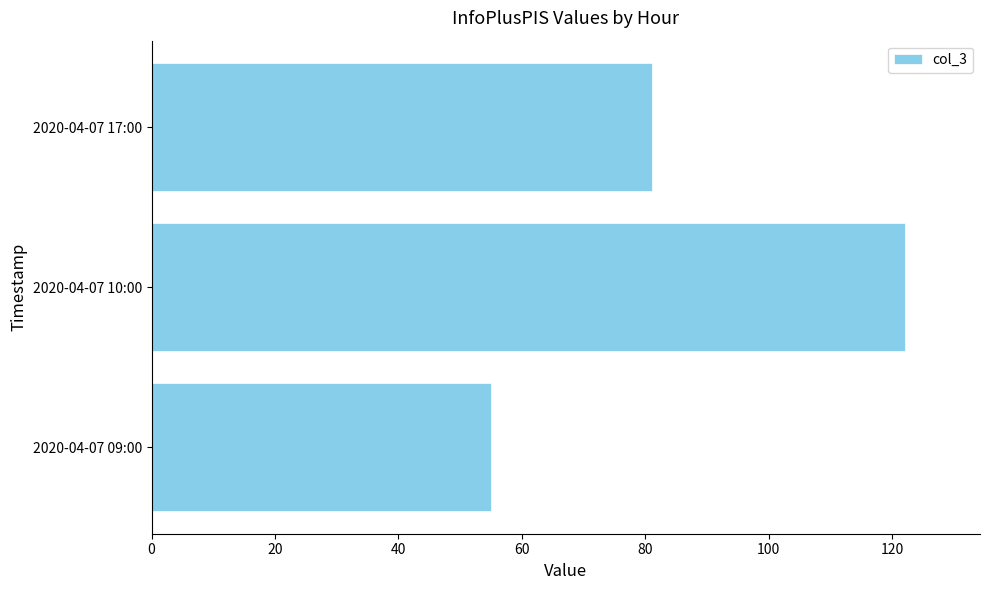

What is the difference between the values at 2020-04-07 10:00 and 2020-04-07 09:00?

67